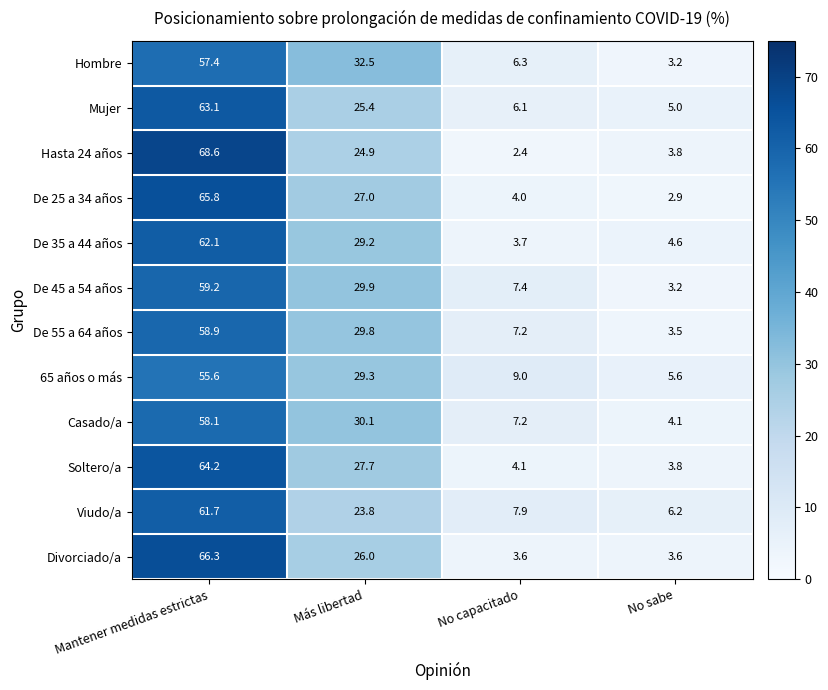

Rank the series at Mantener medidas estrictas from highest to lowest value.

Hasta 24 años, Divorciado/a, De 25 a 34 años, Soltero/a, Mujer, De 35 a 44 años, Viudo/a, De 45 a 54 años, De 55 a 64 años, Casado/a, Hombre, 65 años o más